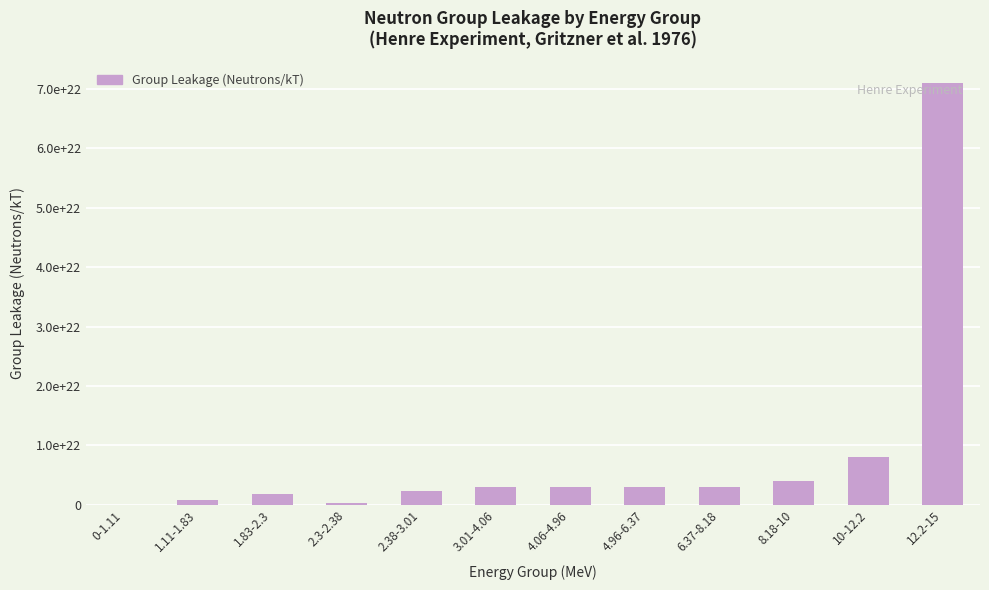

What is the value of the 2nd bar from the left?

699964999999999967232